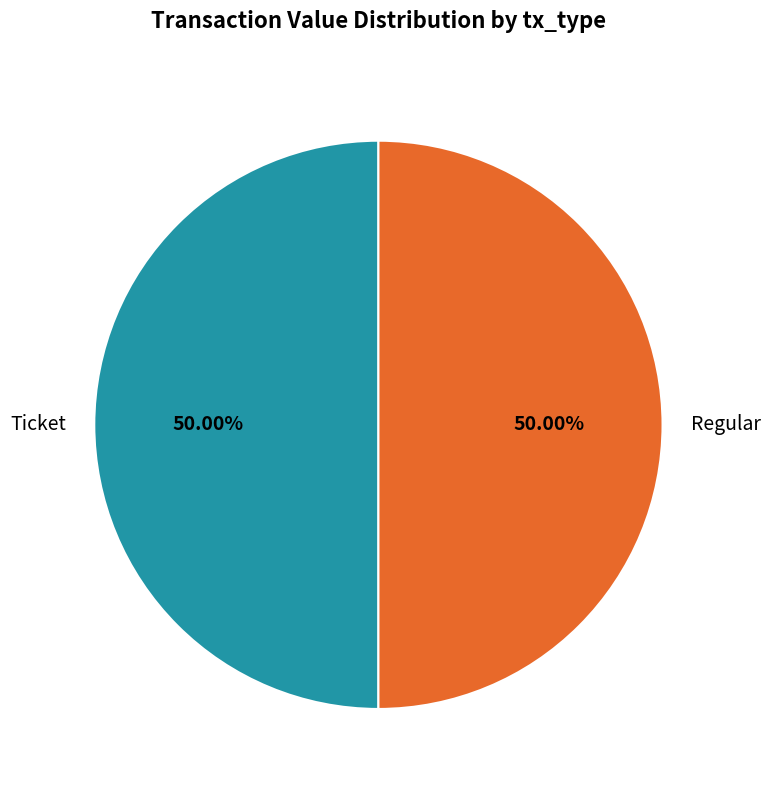

Combined, do Ticket and Regular account for over 50%?

Yes